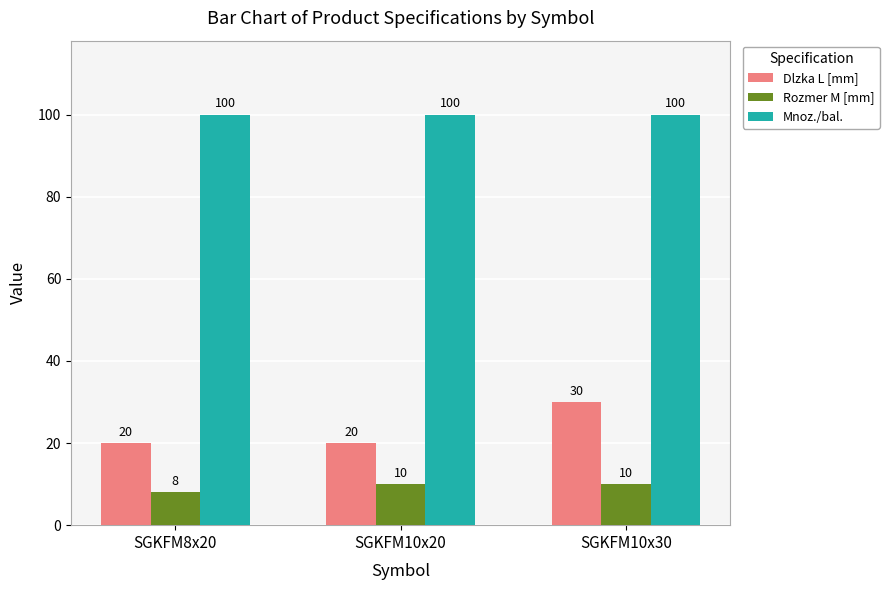

Count the Rozmer M [mm] values in the range 8 to 10.

3